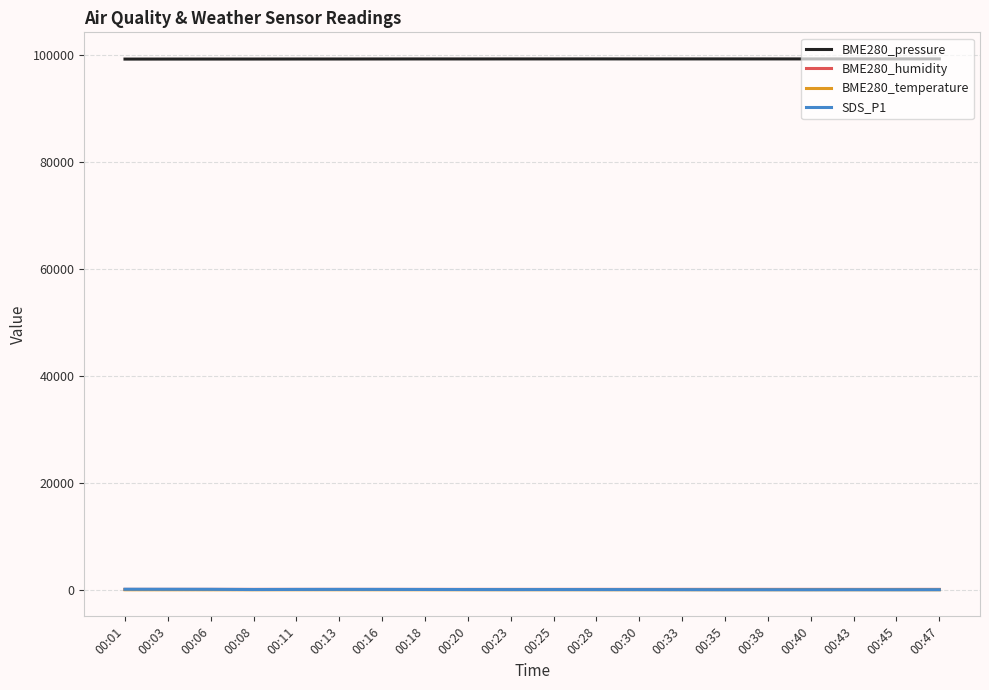

Is the value of BME280_temperature at 00:08 greater than the value of BME280_pressure at 00:28?

No